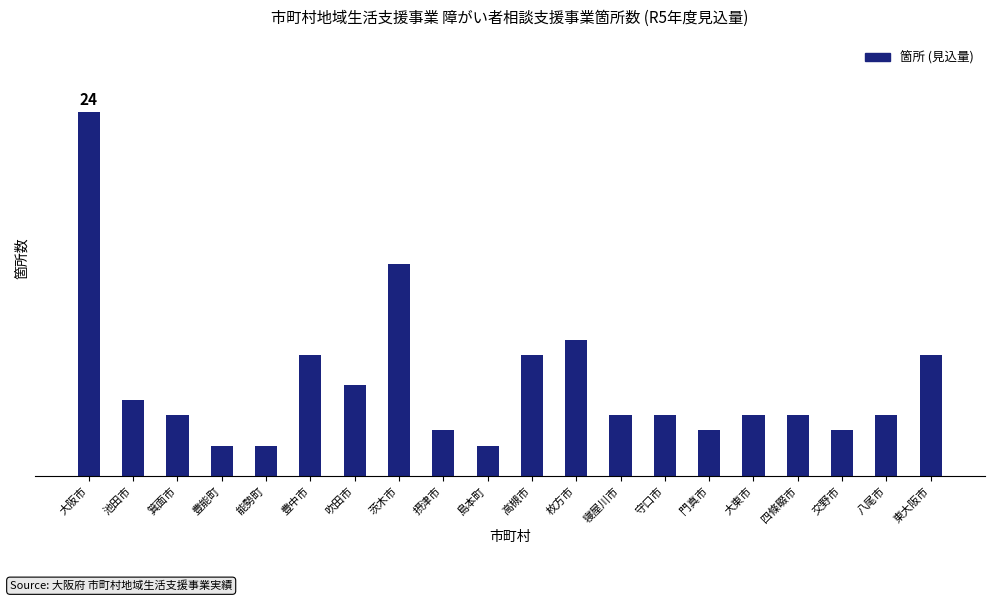

Are the bars horizontal?

No